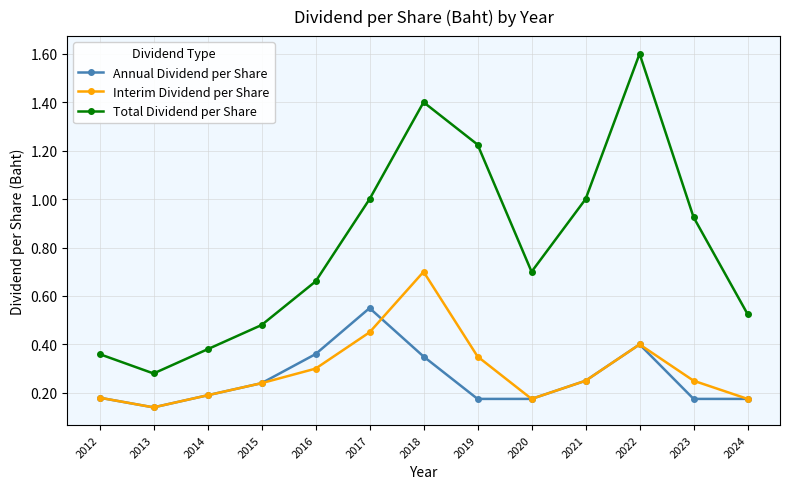

How many interior local valleys does the Interim Dividend per Share series have?

2